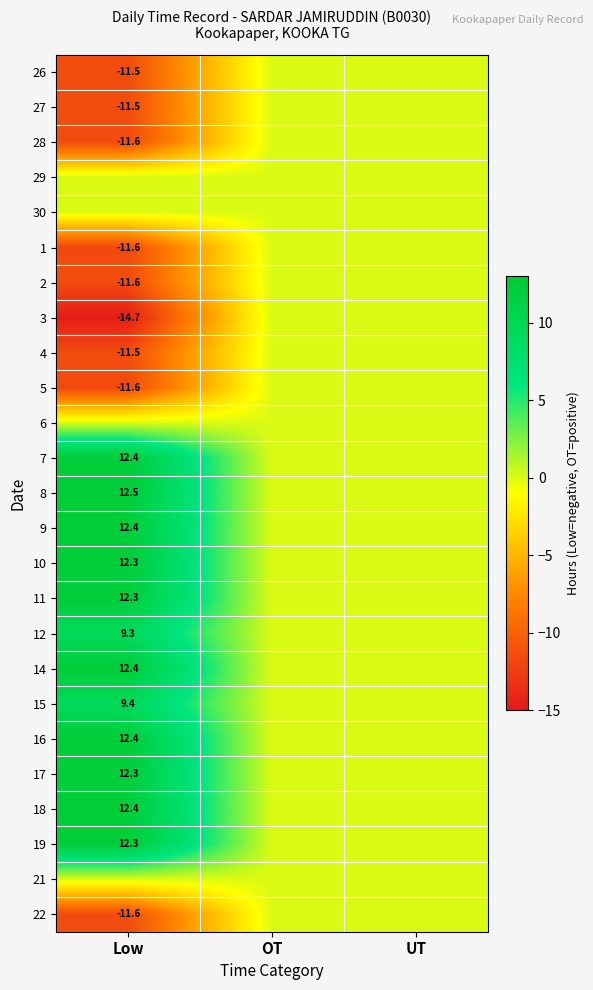

Is it true that 22 equals -7.1 at Low?

False